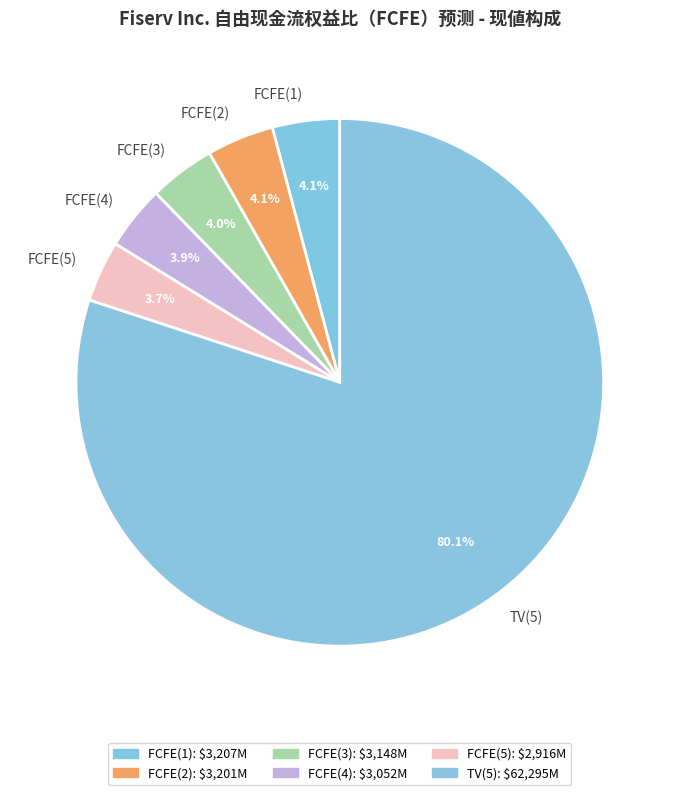

To the nearest percent, what is the combined percentage of FCFE(2) and FCFE(1)?

8%